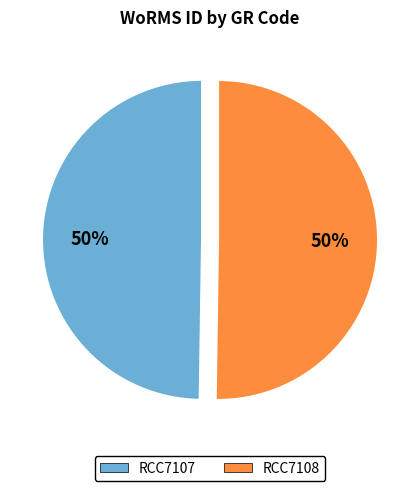

What percentage is the RCC7108 slice, to the nearest percent?

50%